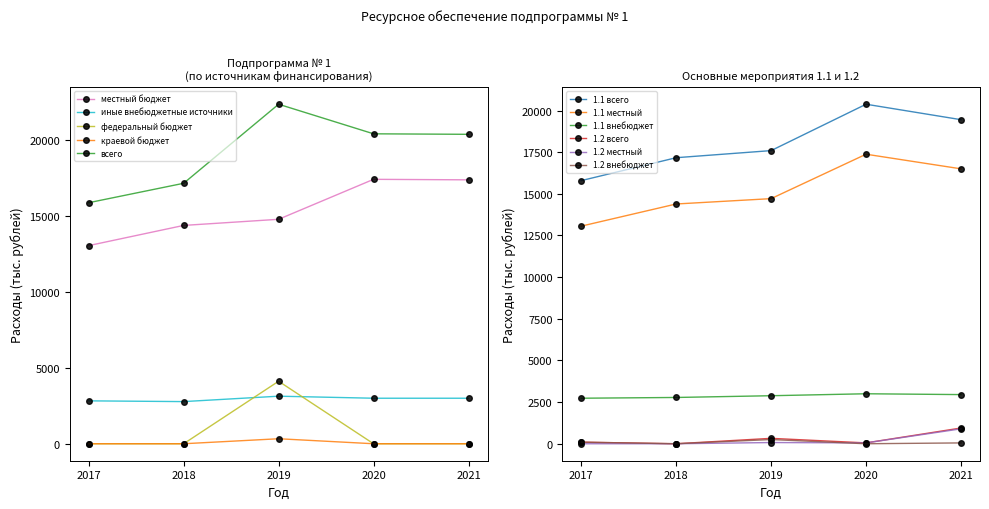

At which category does the chart reach its peak across all series?

2019